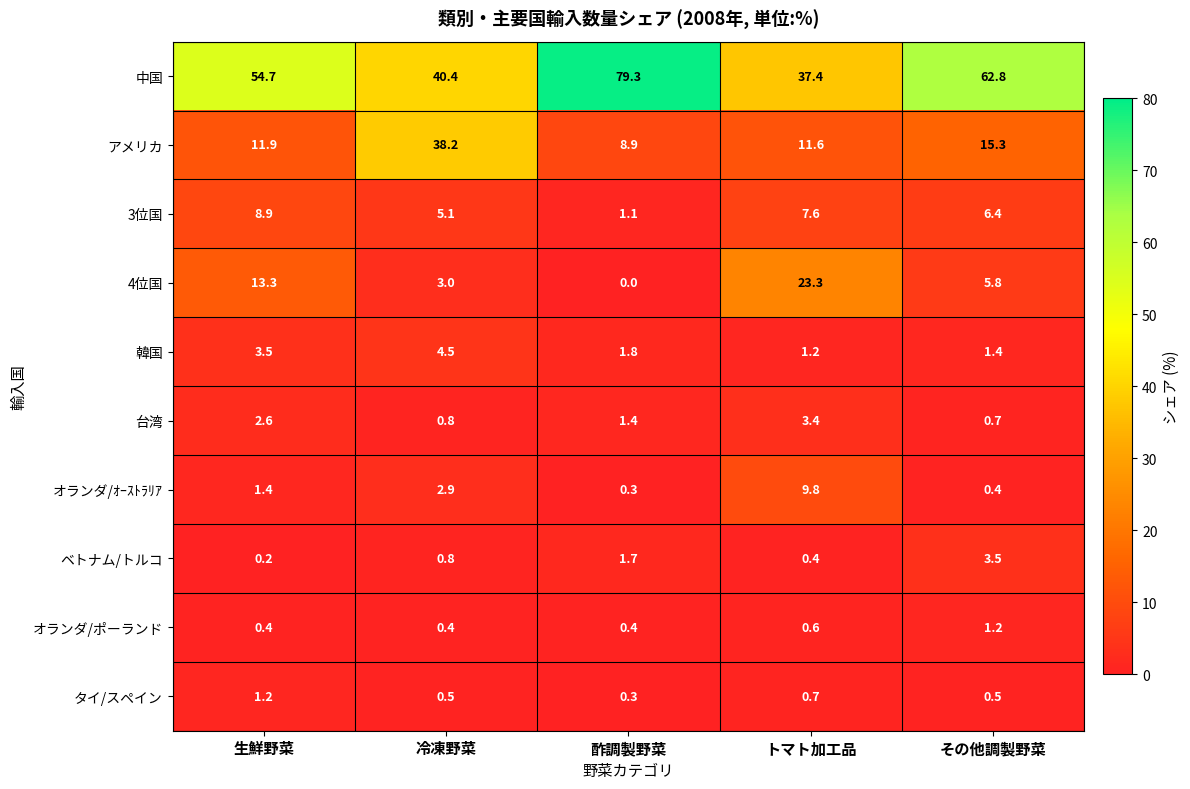

Which series changed the most between トマト加工品 and その他調製野菜?

中国